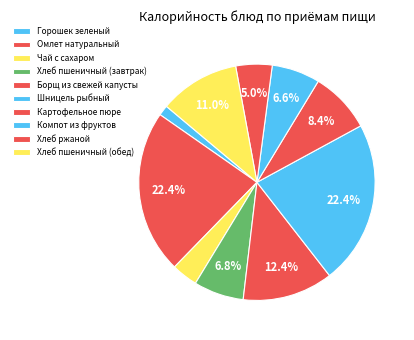

To the nearest percent, what is the average slice percentage?

10%